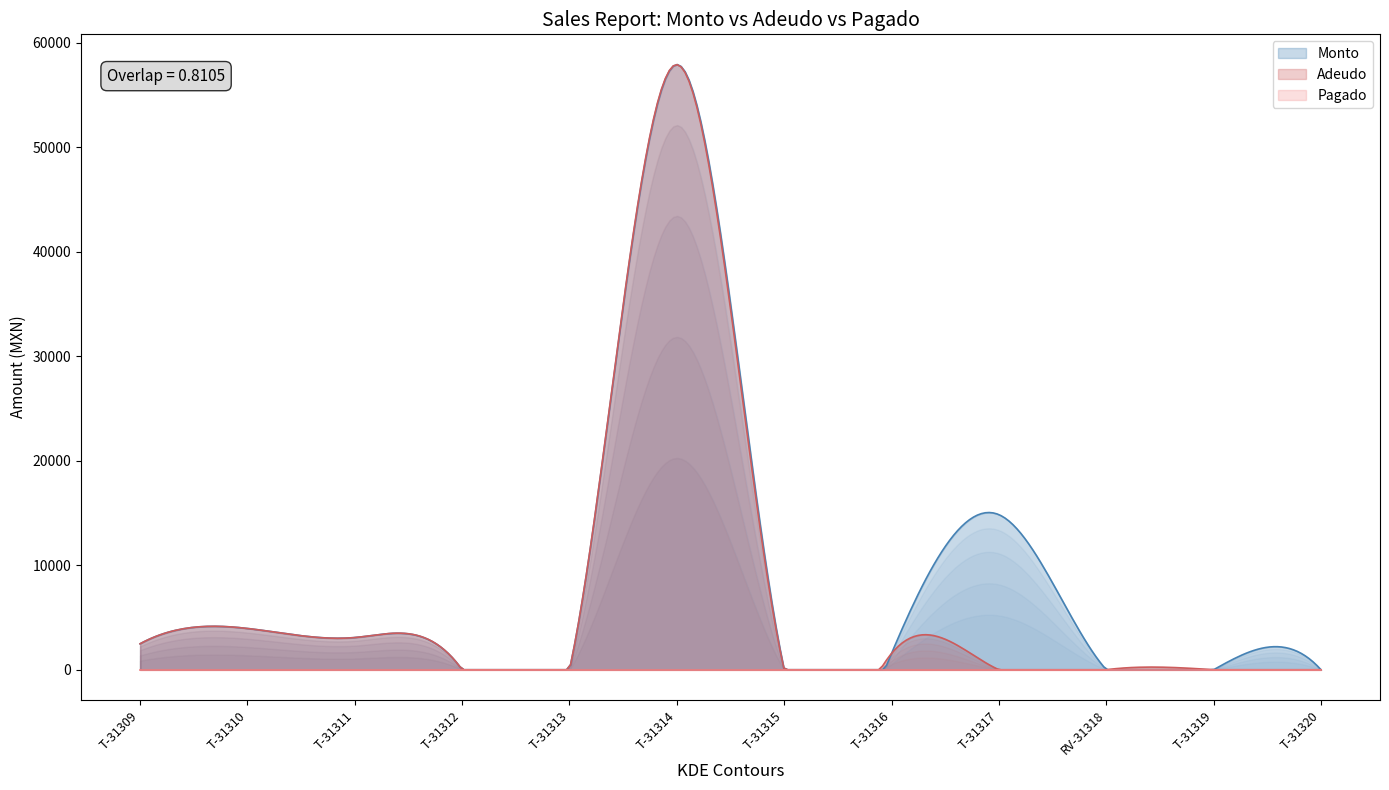

Is it true that Monto equals 3080.0 at T-31311?

True